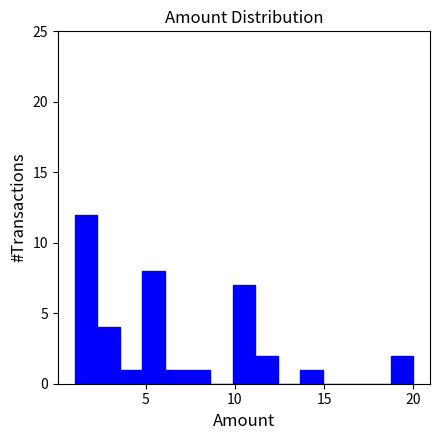

Read against the x-axis, roughly where is the centre of the tallest bar?

1.5